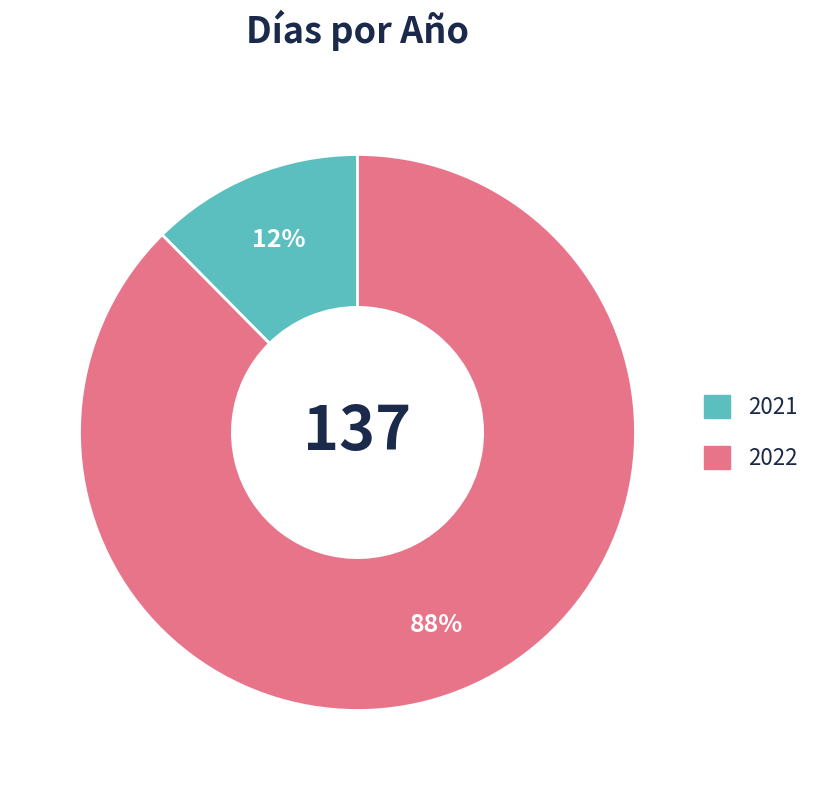

Count the number of slices in the pie.

2